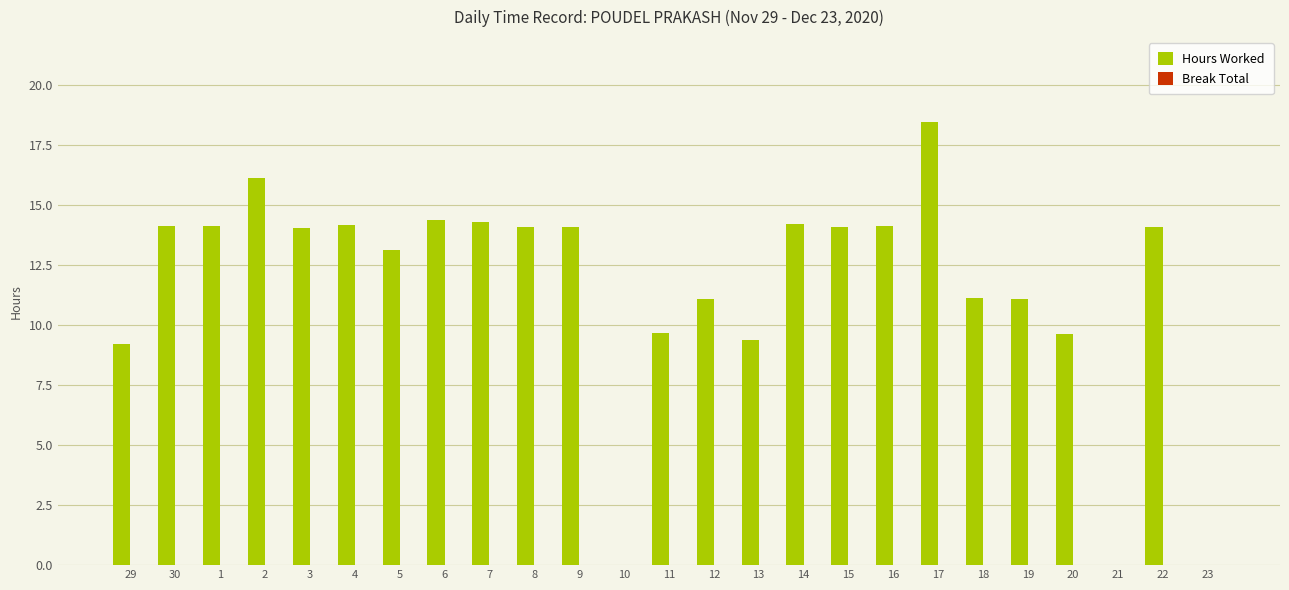

The chart shows a value of 0.0 at 23. True or false?

True